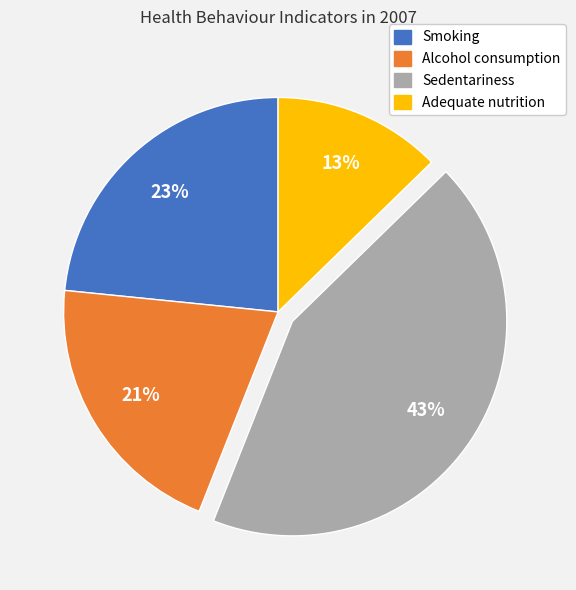

Between Smoking and Adequate nutrition, which is larger?

Smoking